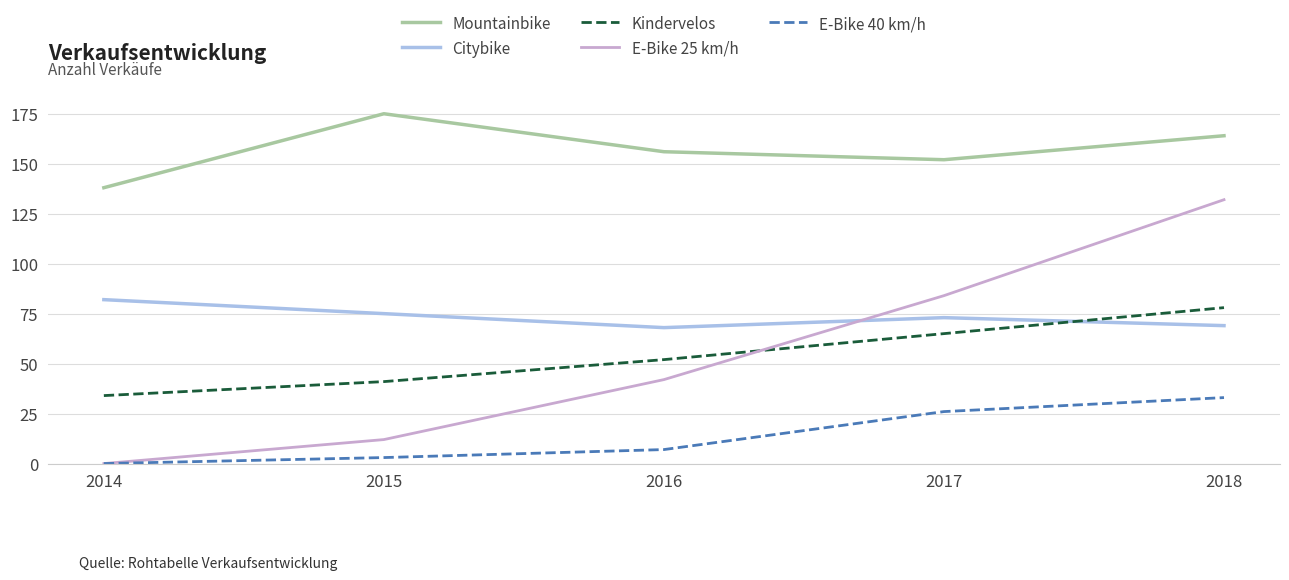

What is the total value across all series at 2018?

476